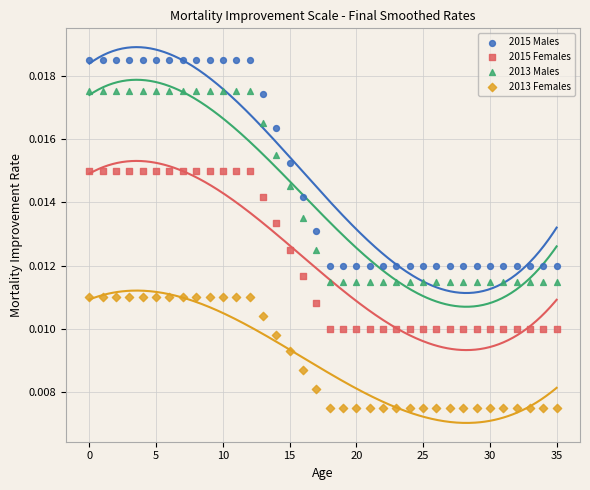

Which series has the widest spread of Y values?

2015 Males